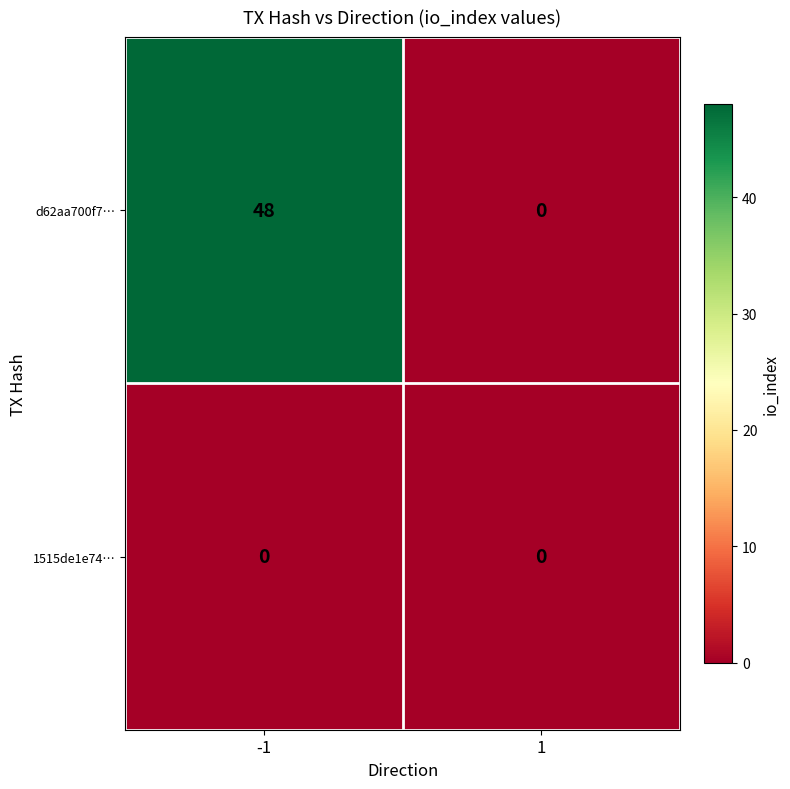

Reading left to right, extract all data points from this chart.

d62aa700f7…: -1=48	1=0
1515de1e74…: -1=0	1=0